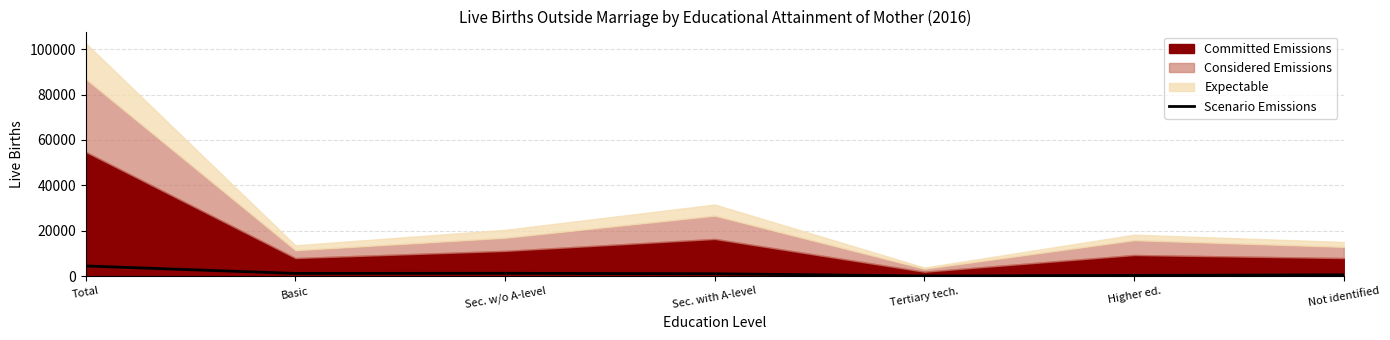

Where does the data first go above 1045?

Total